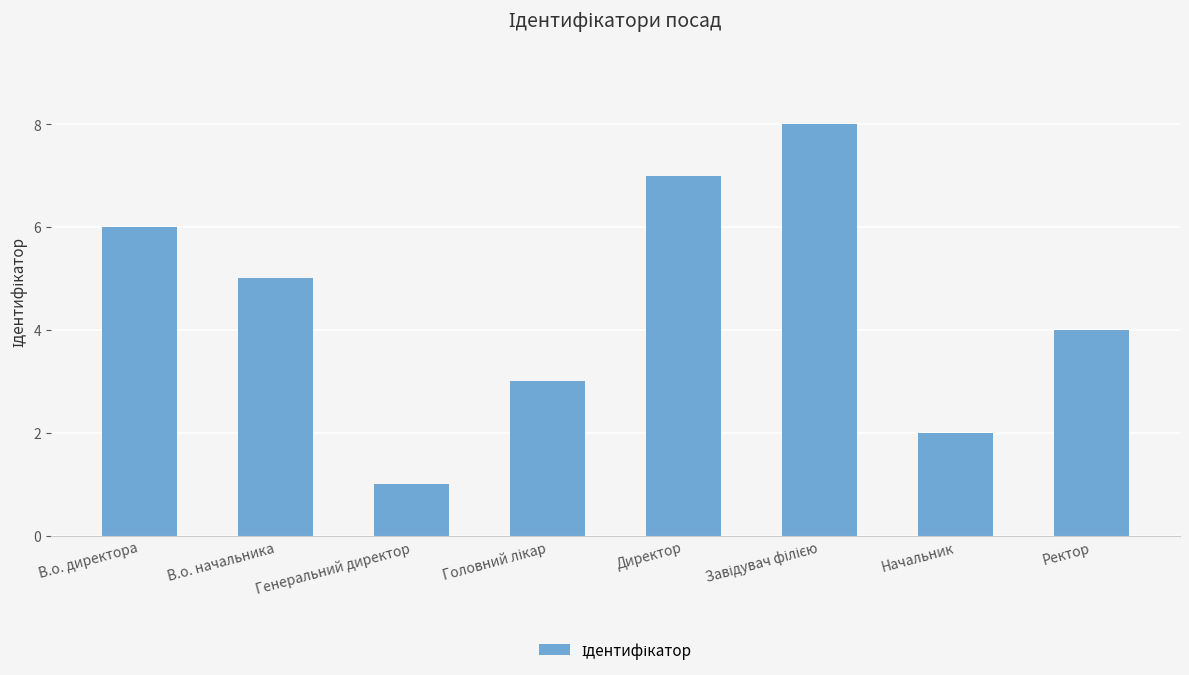

Between В.о. начальника and В.о. директора, which is larger?

В.о. директора